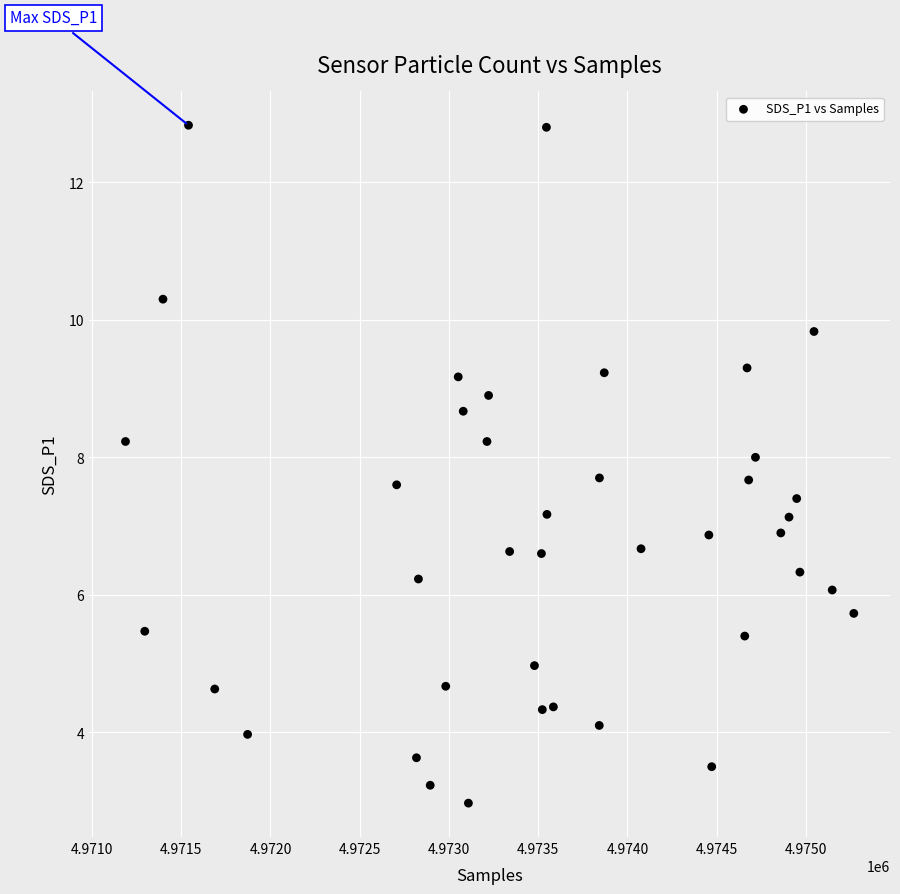

What is the range of Y values (max minus min)?

9.9